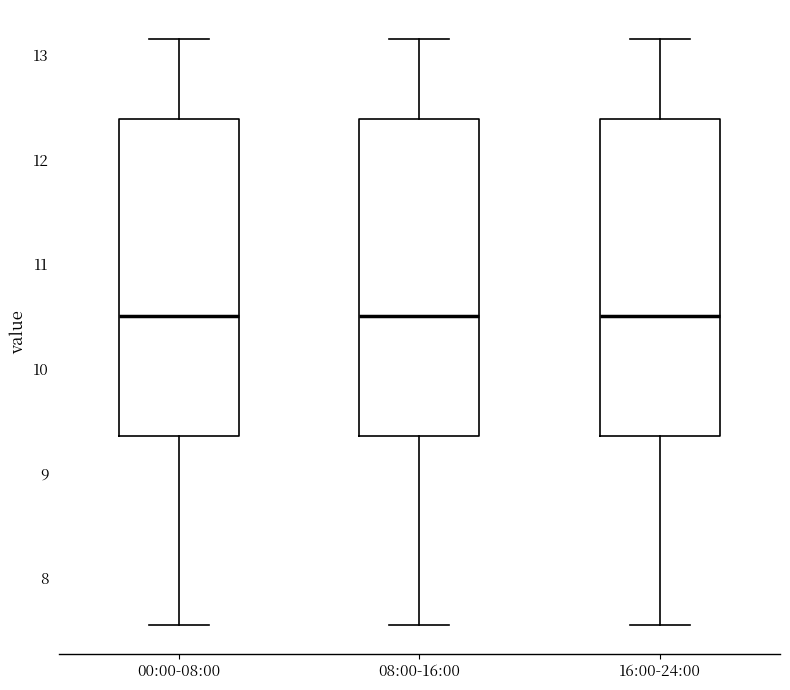

Reading left to right, transcribe this box plot: for each box, give where its median line is, the range the box spans, and where its two whiskers end, as read against the y-axis. The values are not printed on the chart, so give them approximately, as read against the axis.

00:00-08:00: median 10.5, box 9.4 to 12.4, whiskers 7.6 to 13.2
08:00-16:00: median 10.5, box 9.4 to 12.4, whiskers 7.6 to 13.2
16:00-24:00: median 10.5, box 9.4 to 12.4, whiskers 7.6 to 13.2